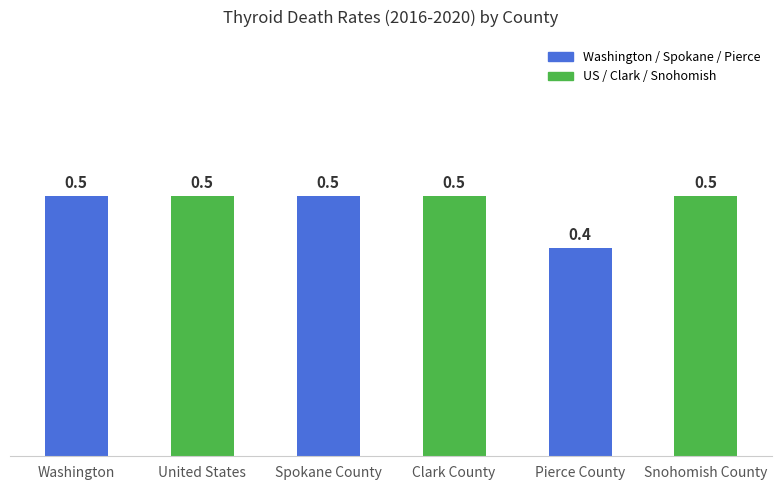

Are the bars horizontal?

No